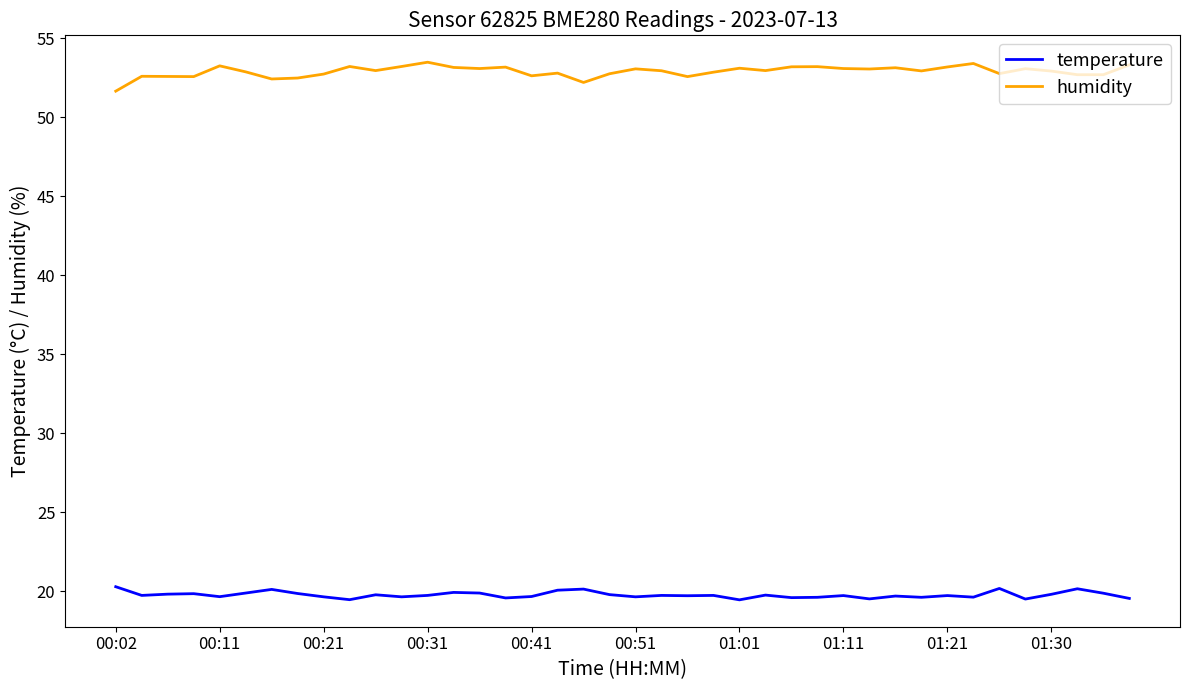

True or false: temperature and humidity cross at least once.

False